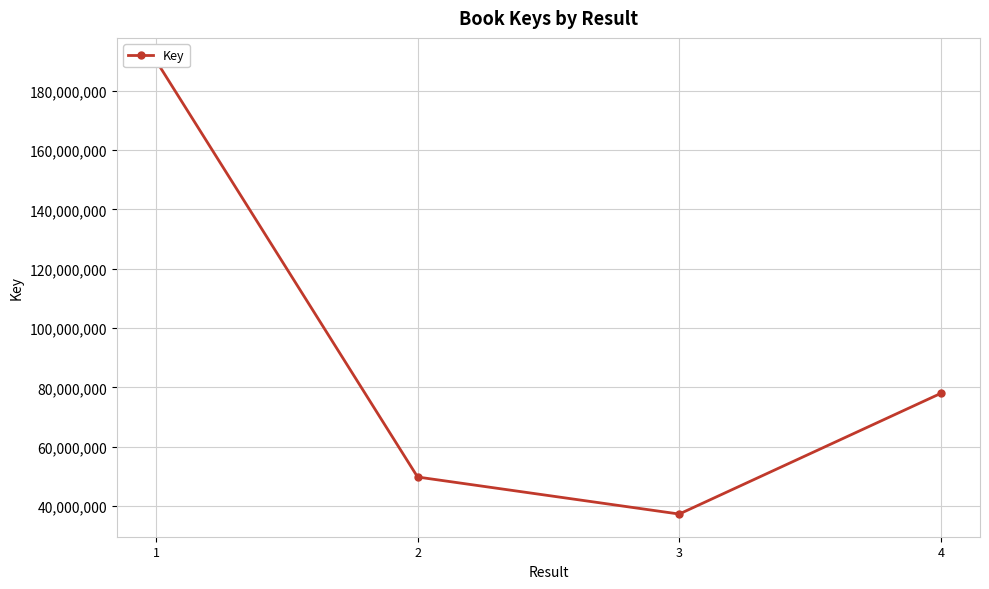

The value at 2 is 49776566. True or false?

True